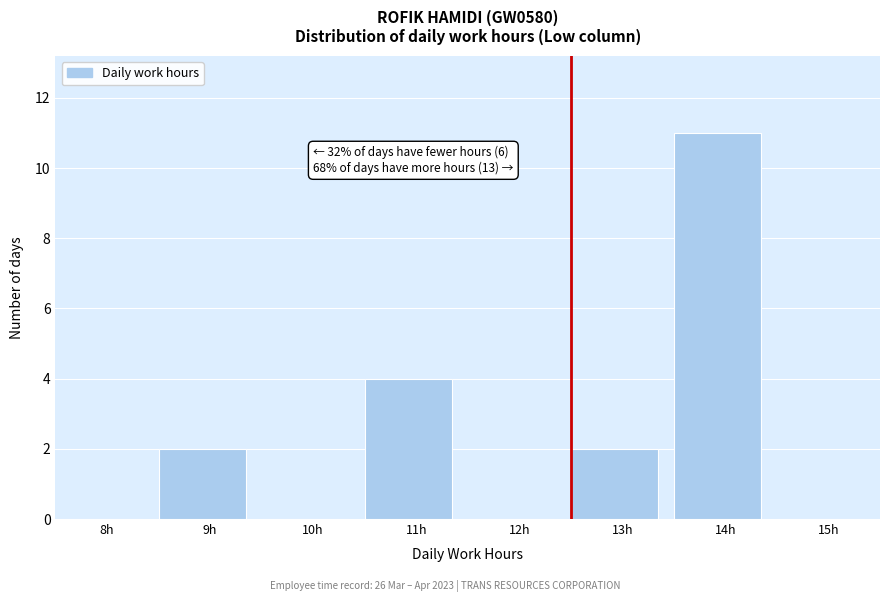

Reading right to left, transcribe all the data shown in this chart.

15h=0	14h=11	13h=2	12h=0	11h=4	10h=0	9h=2	8h=0